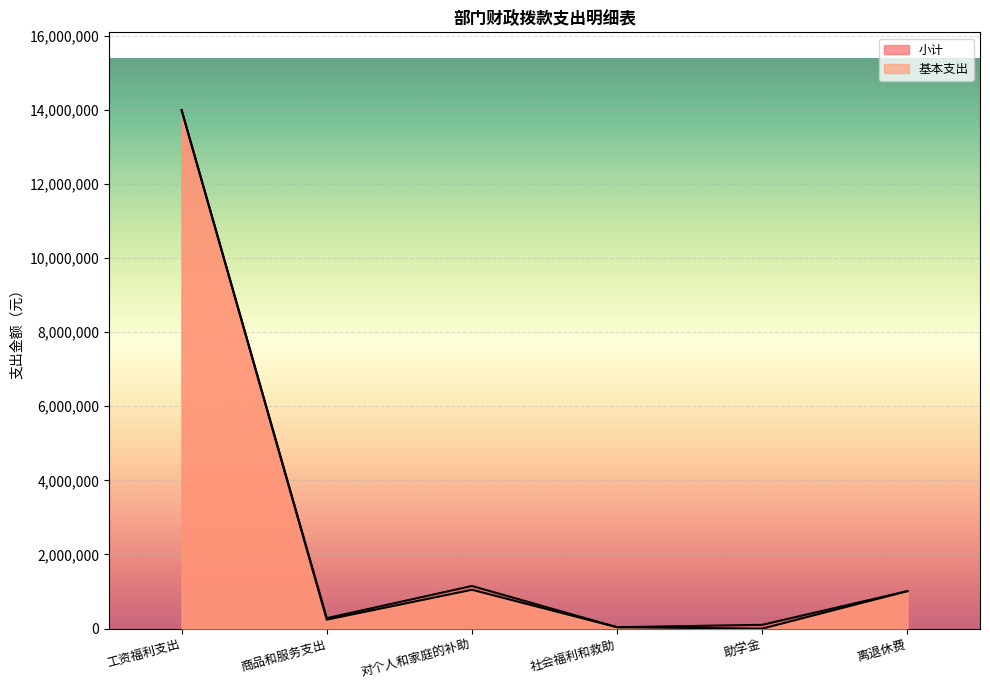

What is the sum of all 基本支出 values?

16332563.5